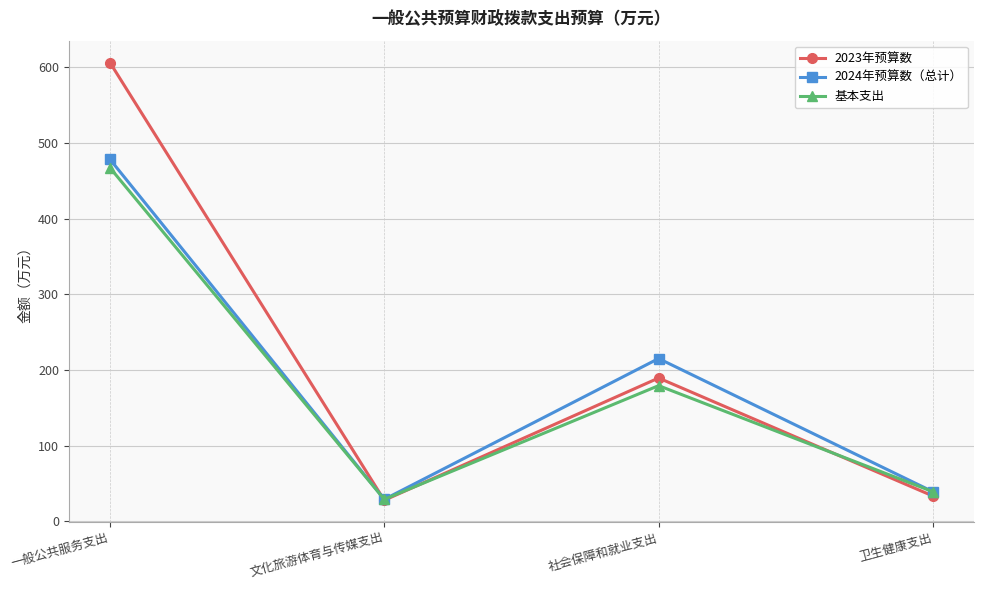

What is the greatest value displayed?

606.2